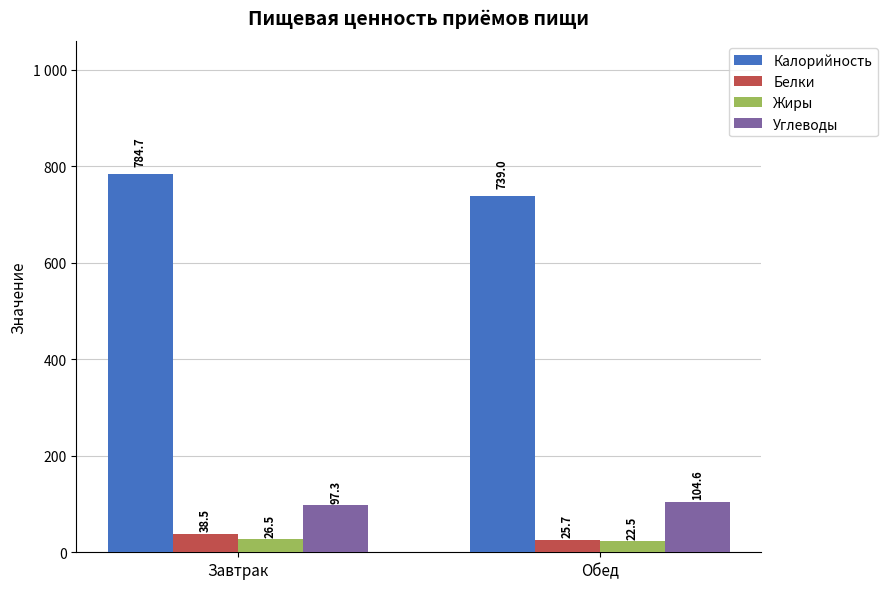

Which series has the largest range (max minus min)?

Калорийность